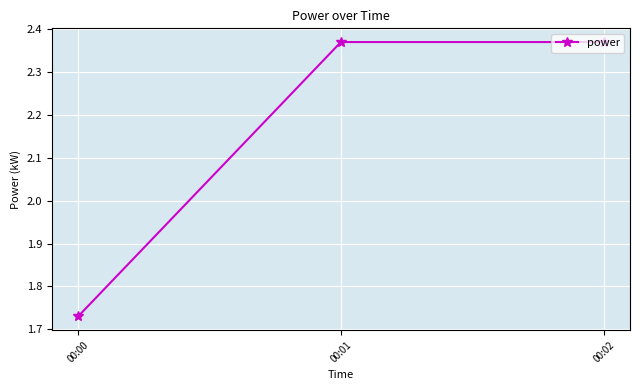

How many values are between 1 and 2?

1